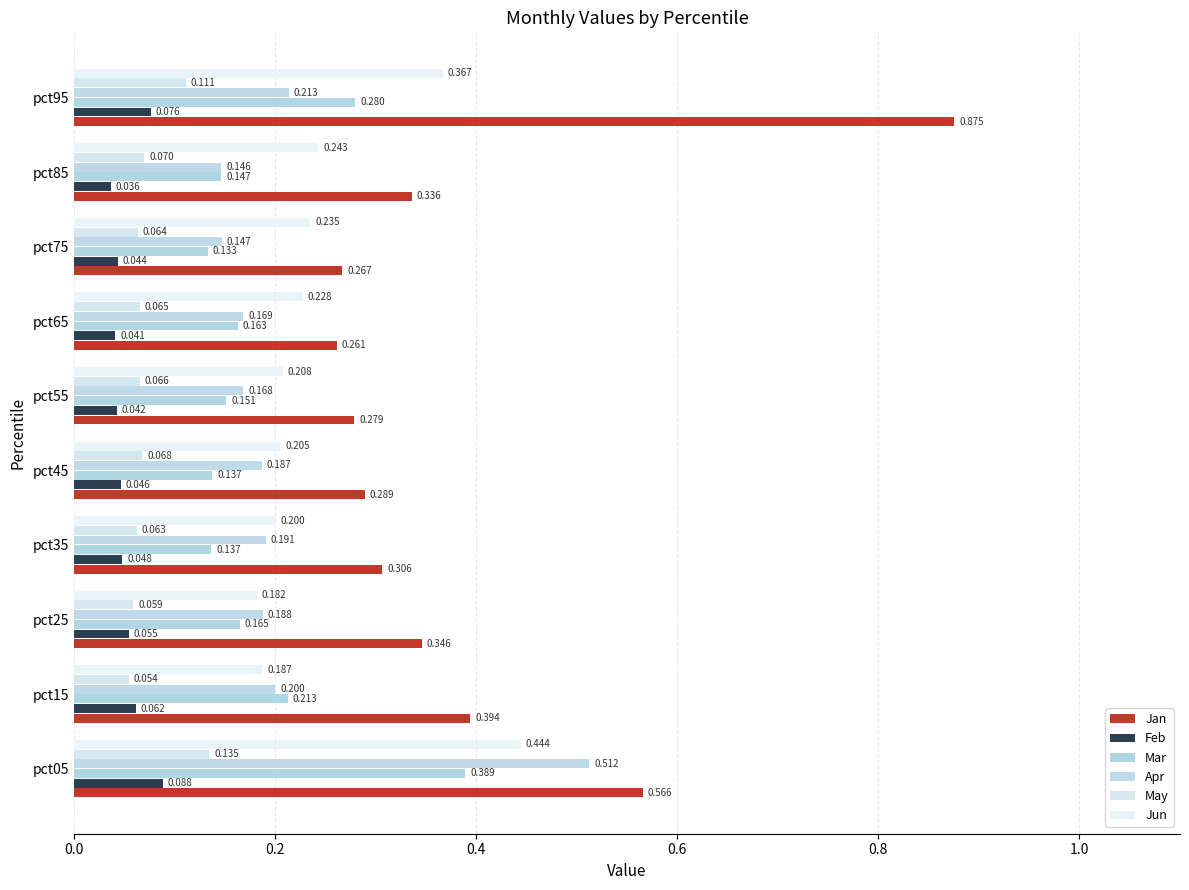

How many categories are shown in the chart?

10